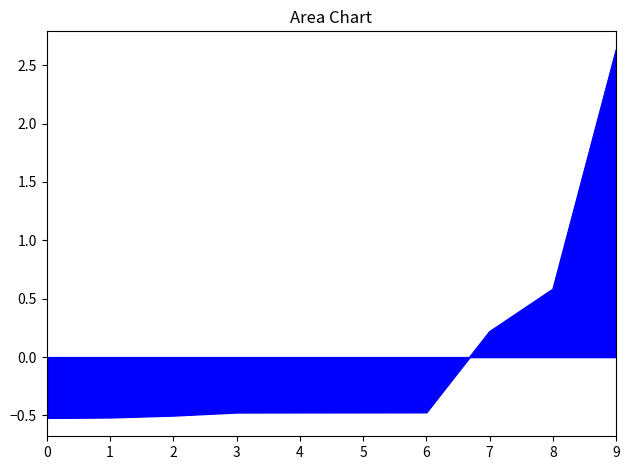

What is the change in value from 4 to 8?

+1.1